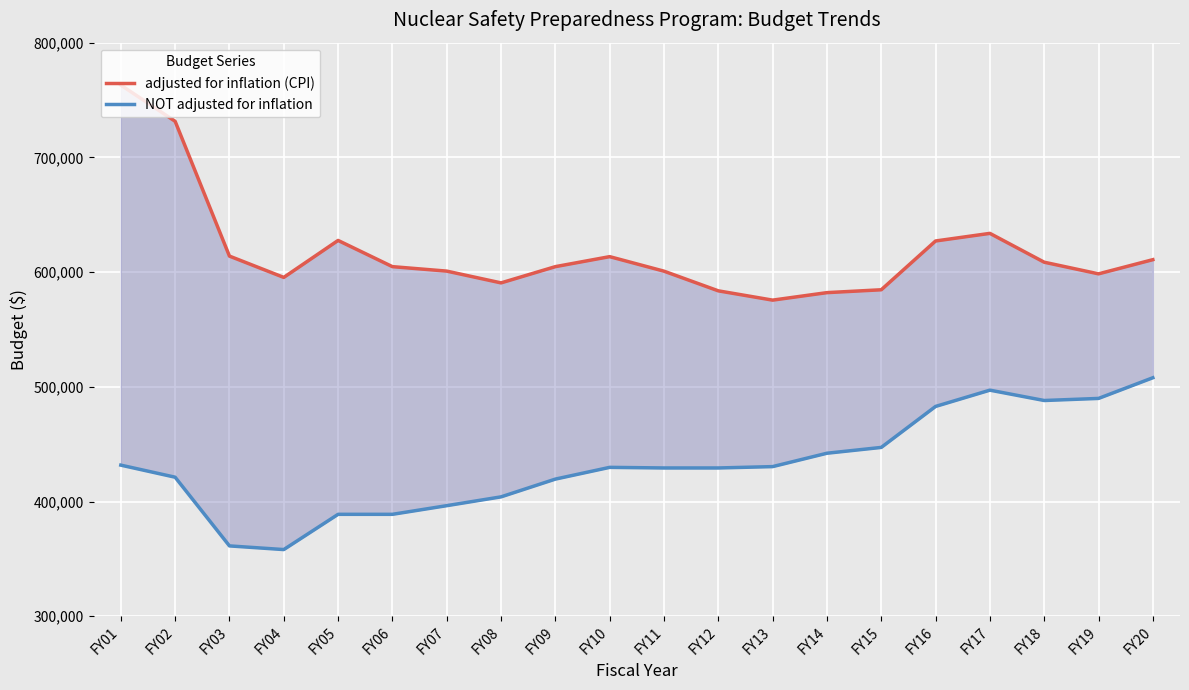

The value of adjusted for inflation (CPI) at FY20 is 319978. True or false?

False